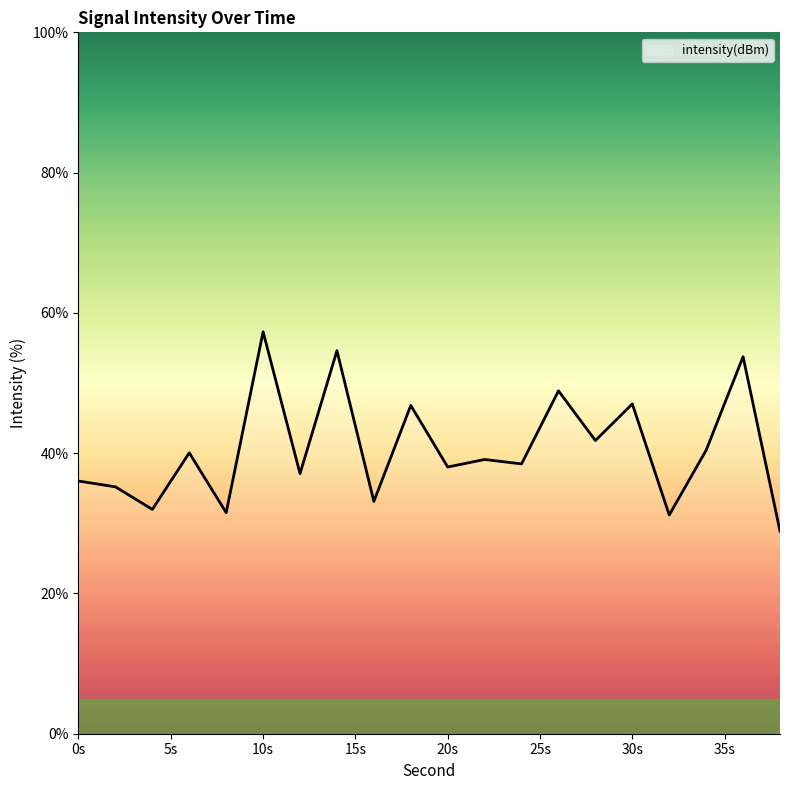

What is the difference between the maximum and minimum values?

28.4